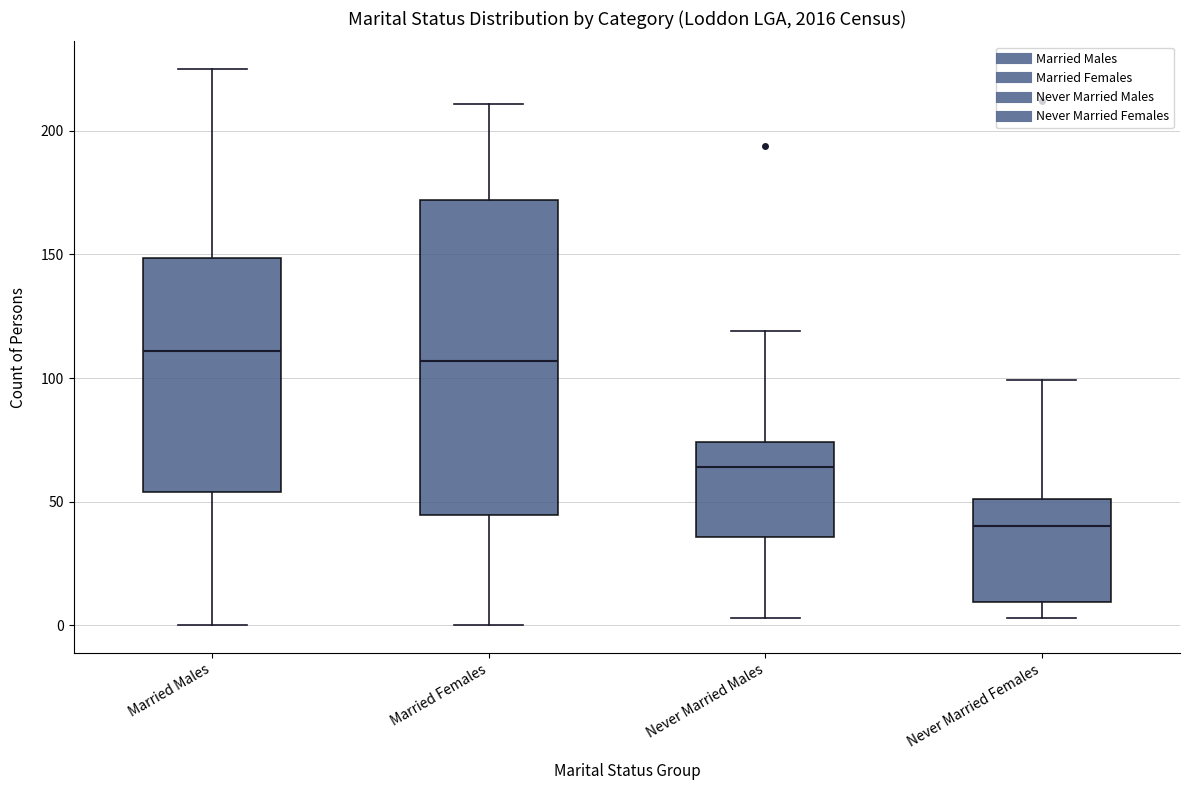

Reading left to right, read every box against the y-axis: the position of its median line, the range the box covers, and the ends of its whiskers. The values are not printed on the chart, so give them approximately, as read against the axis.

Married Males: median 110, box 55 to 150, whiskers 0 to 225
Married Females: median 105, box 45 to 170, whiskers 0 to 210
Never Married Males: median 65, box 35 to 75, whiskers 5 to 120
Never Married Females: median 40, box 10 to 50, whiskers 5 to 100